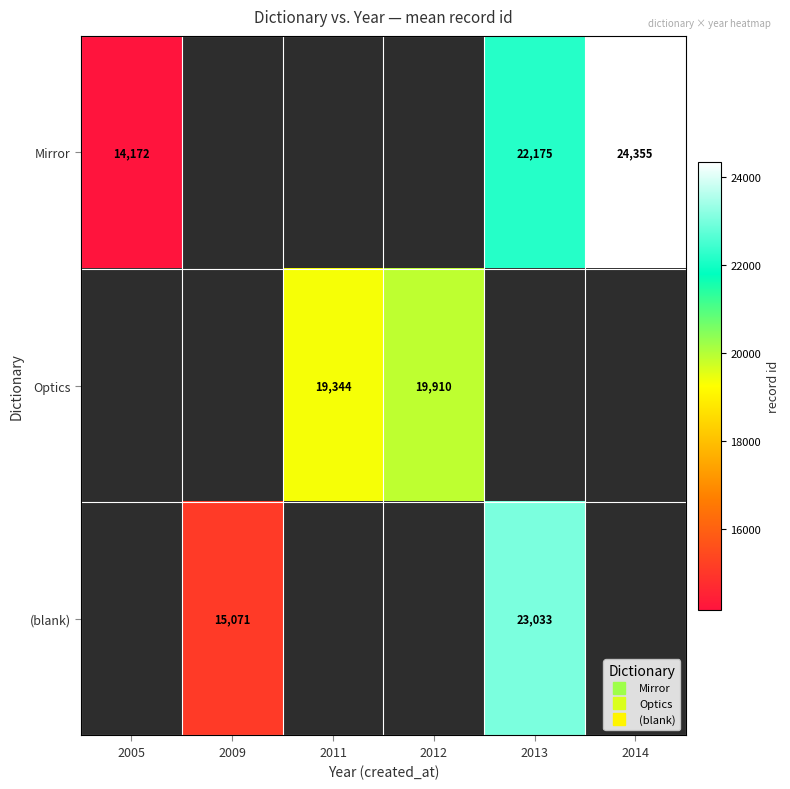

Count the (blank) values in the range 15071 to 23033.

2